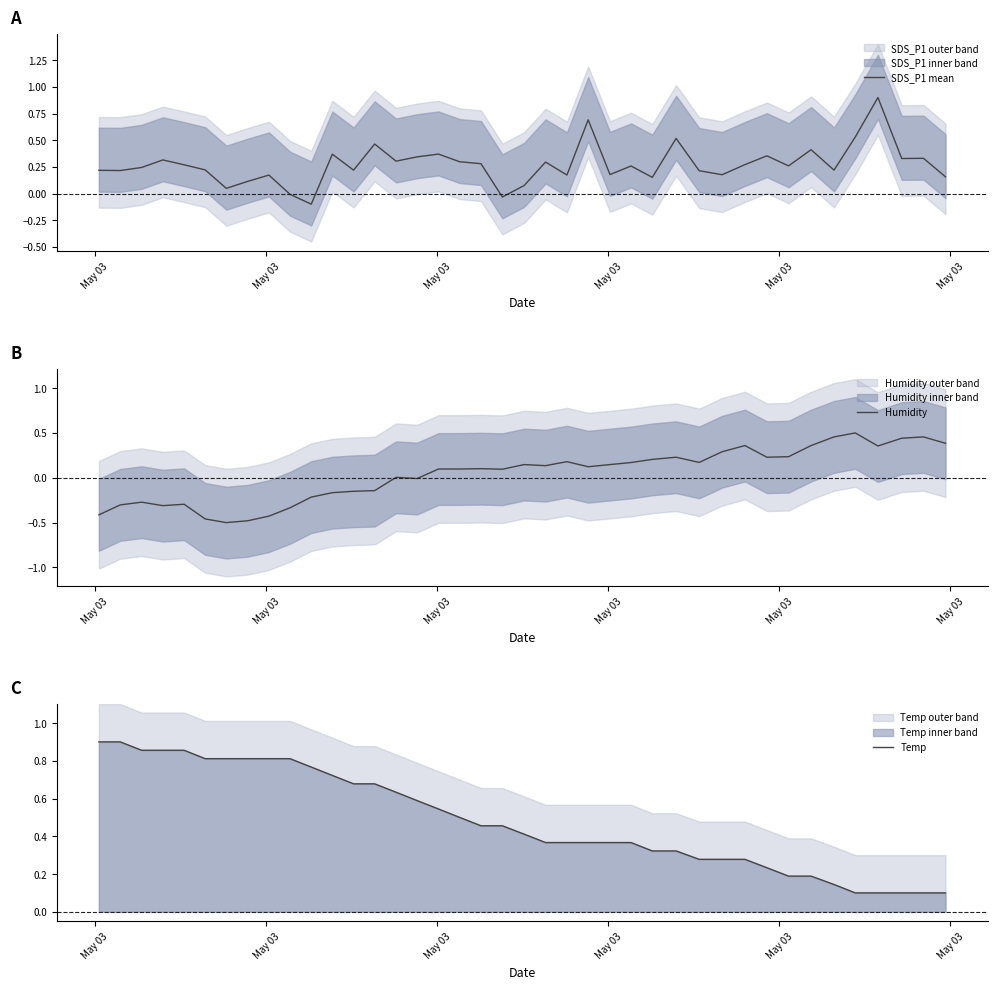

Does the chart have visible grid lines?

No